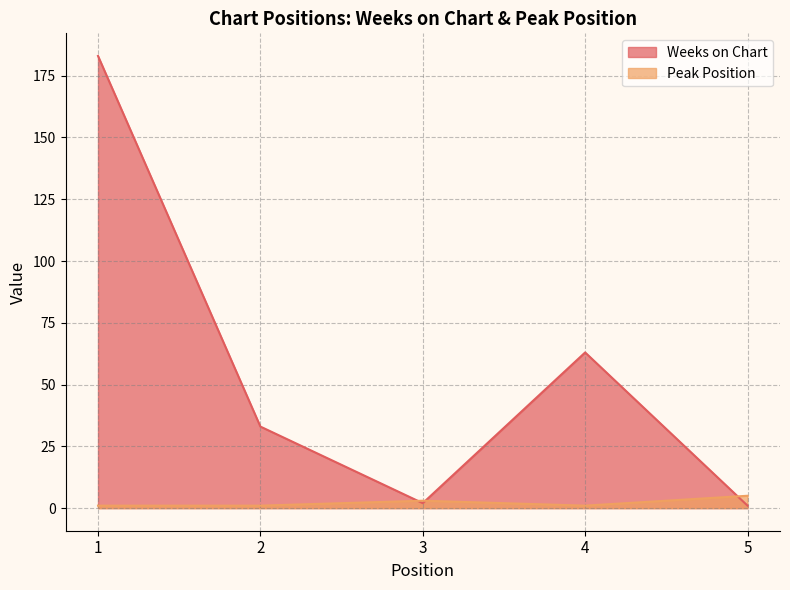

The Peak Position series shows 1 at 4. True or false?

True